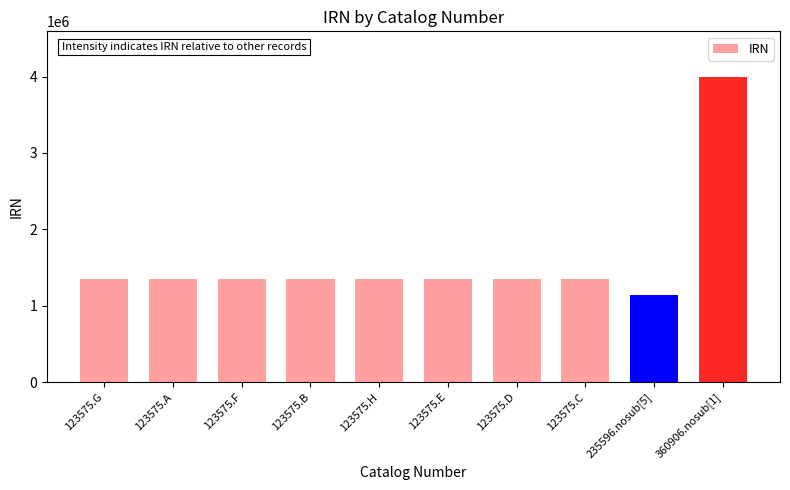

What is the change in value from 123575.F to 123575.C?

+5